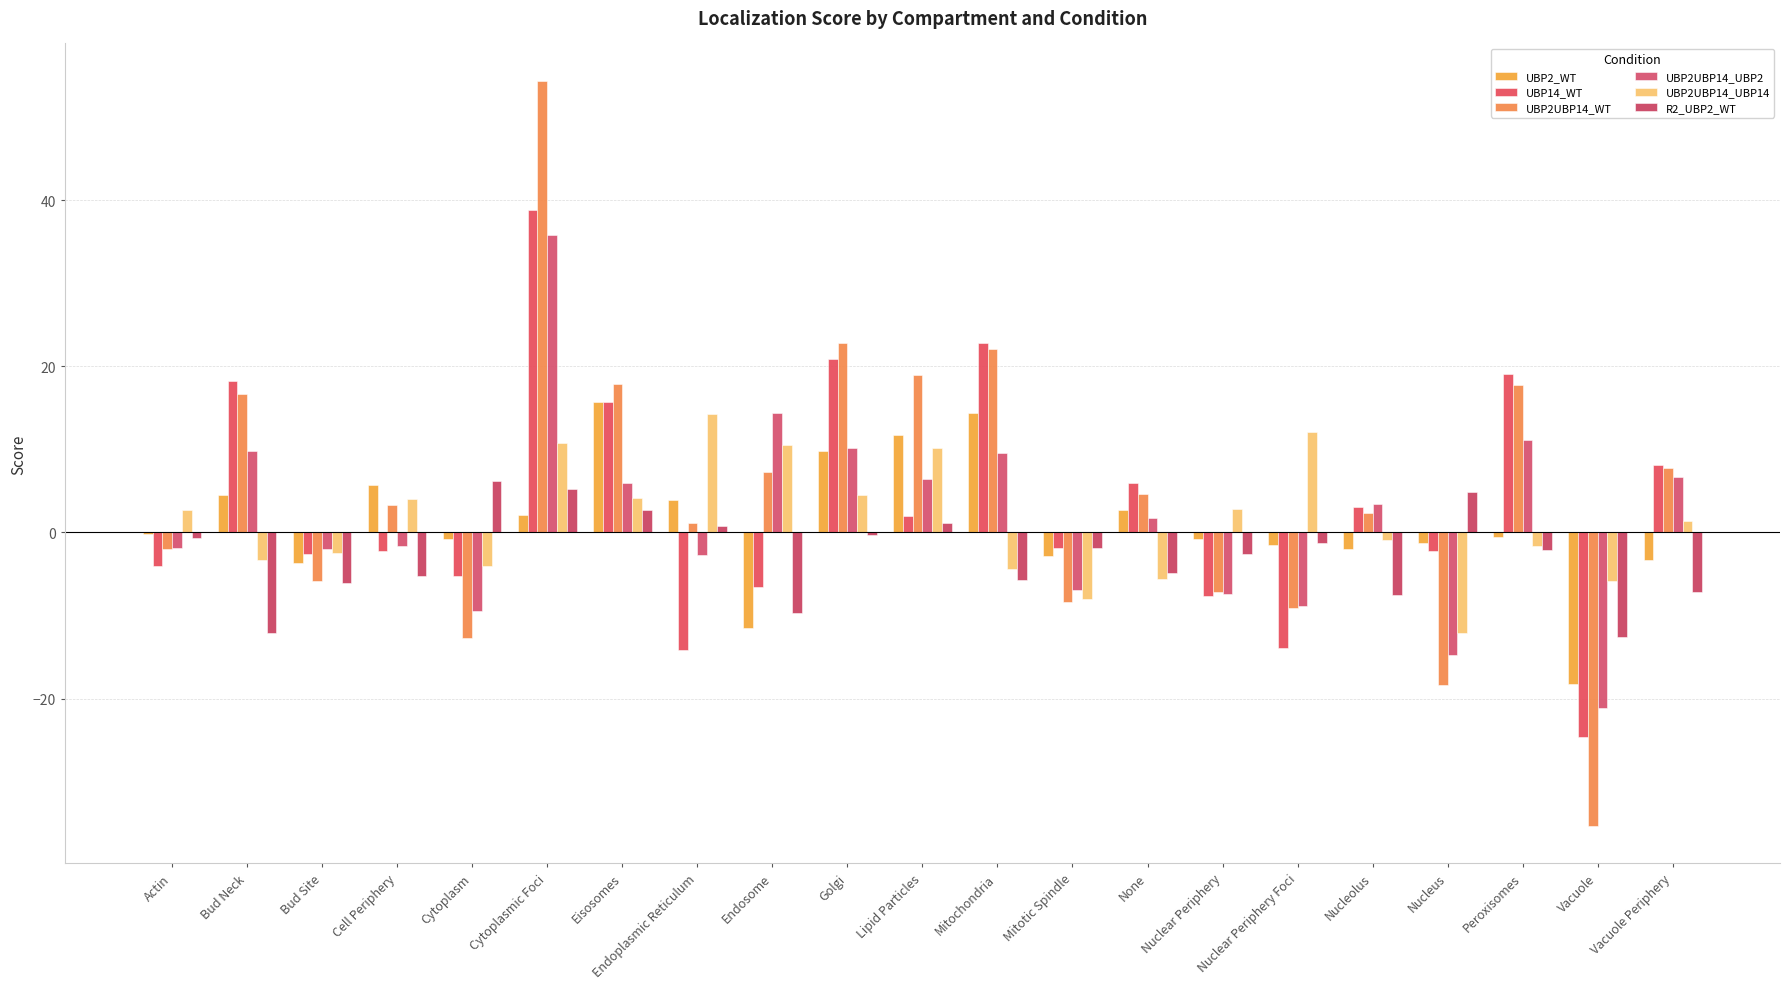

Are the bars grouped side by side (vs. stacked)?

Yes